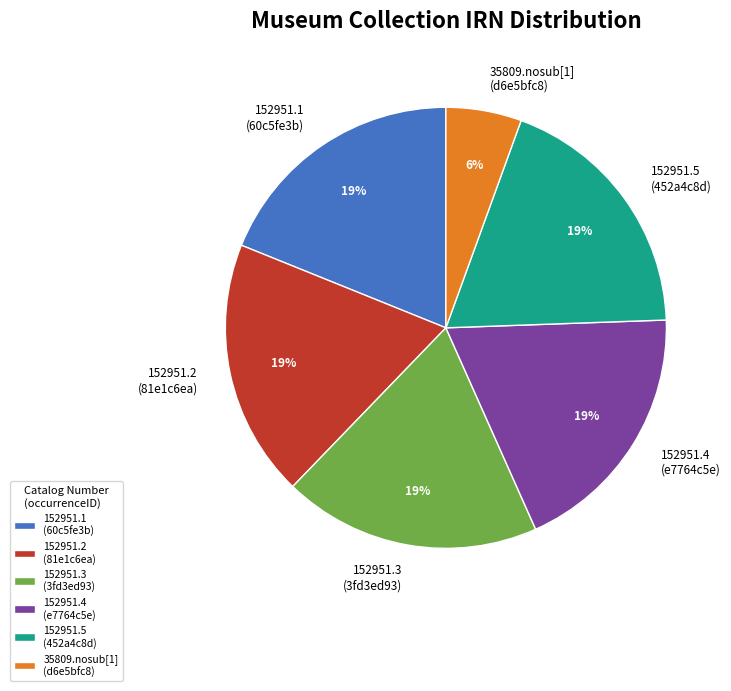

What is the smallest slice in the pie chart?

35809.nosub[1] (d6e5bfc8)